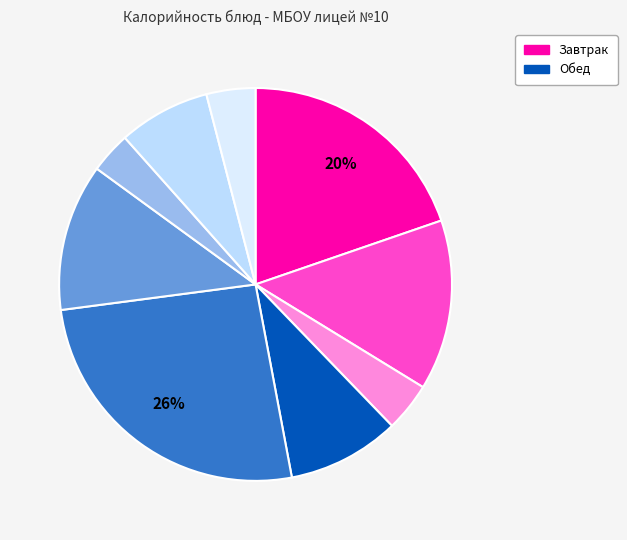

Count the number of slices in the pie.

9